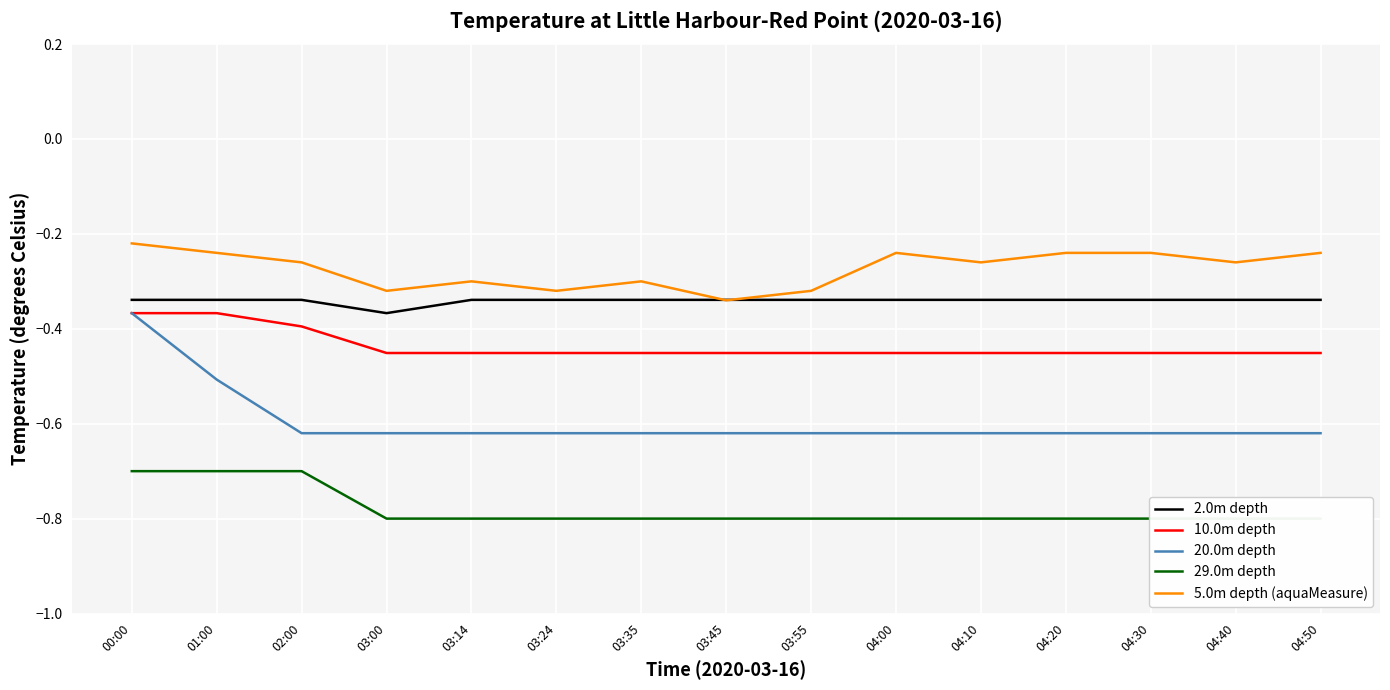

True or false: 5.0m depth (aquaMeasure) has a value of -0.2 at 00:00.

True